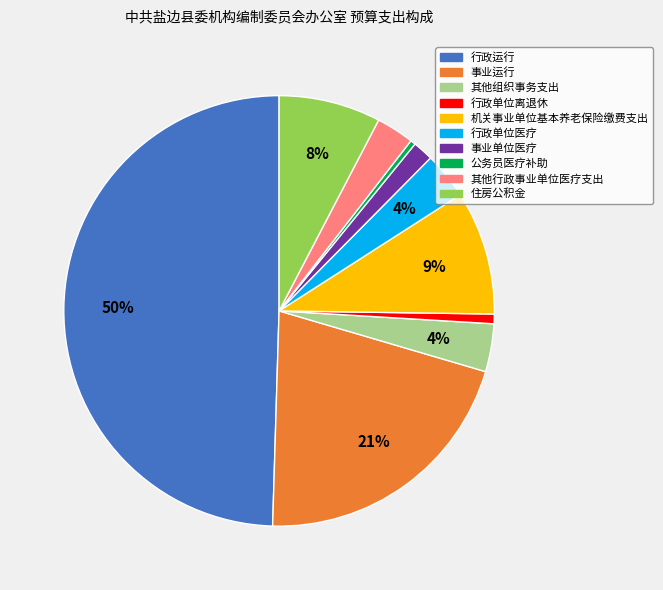

The 行政单位离退休 slice represents 1% of the pie. True or false?

True